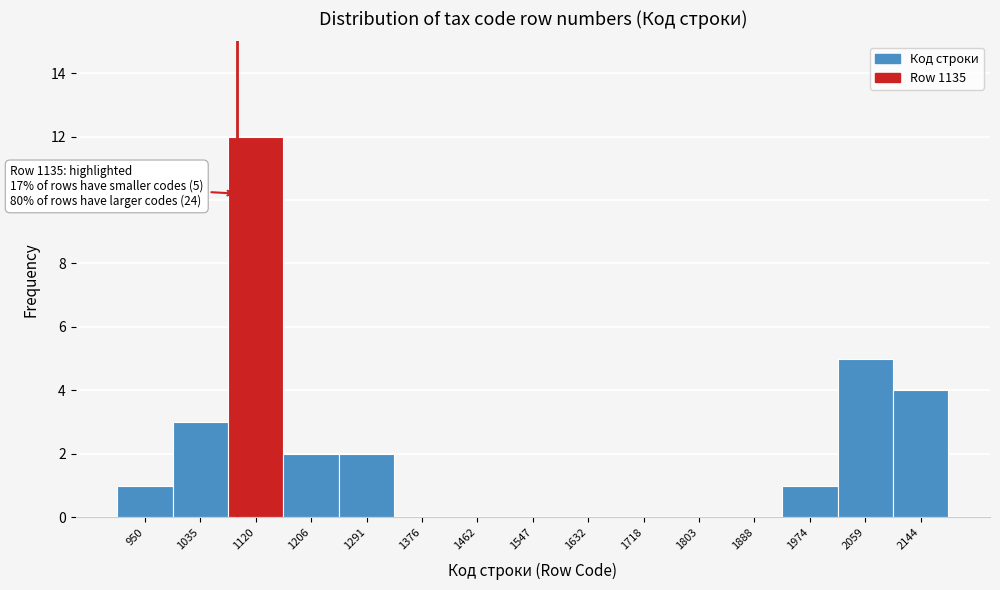

Reading right to left, what are all the values shown in this chart?

2144=4	2059=5	1974=1	1888=0	1803=0	1718=0	1632=0	1547=0	1462=0	1376=0	1291=2	1206=2	1120=12	1035=3	950=1